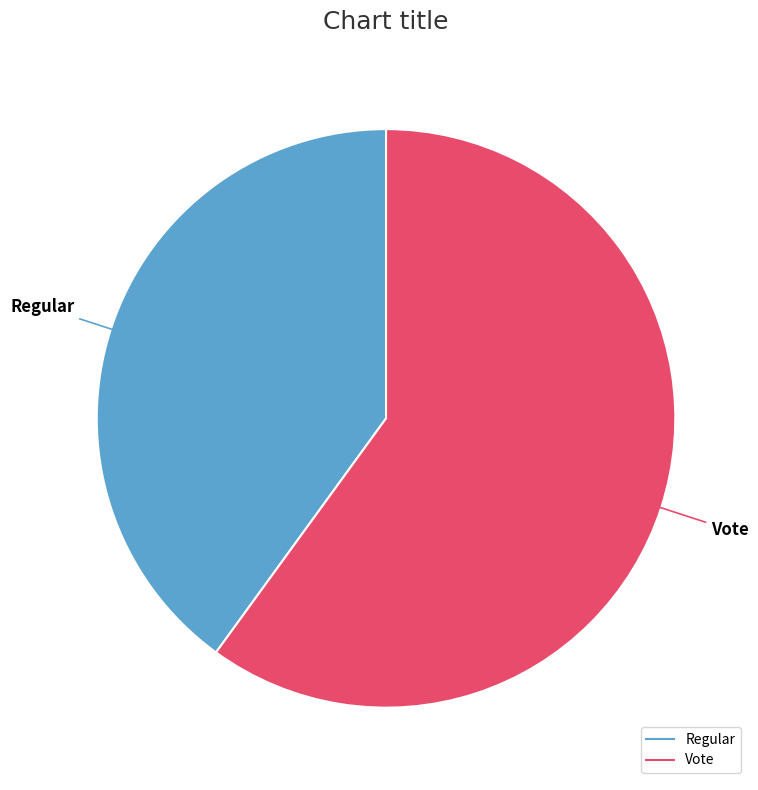

Which category has the smallest portion of the pie?

Regular